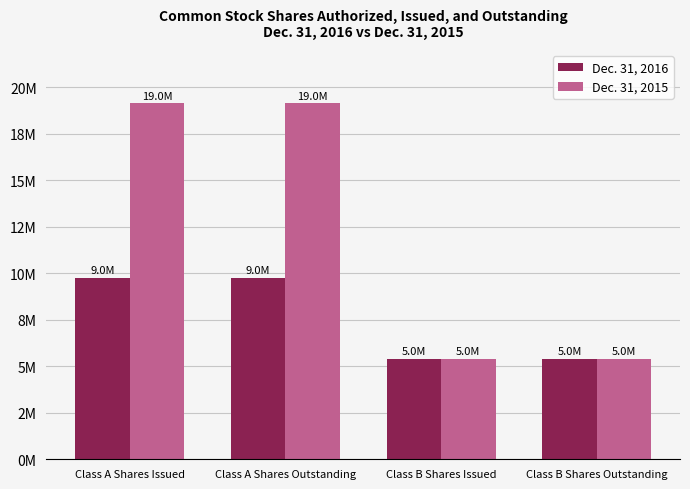

Which category has the lowest value across all series?

Class B Shares Issued